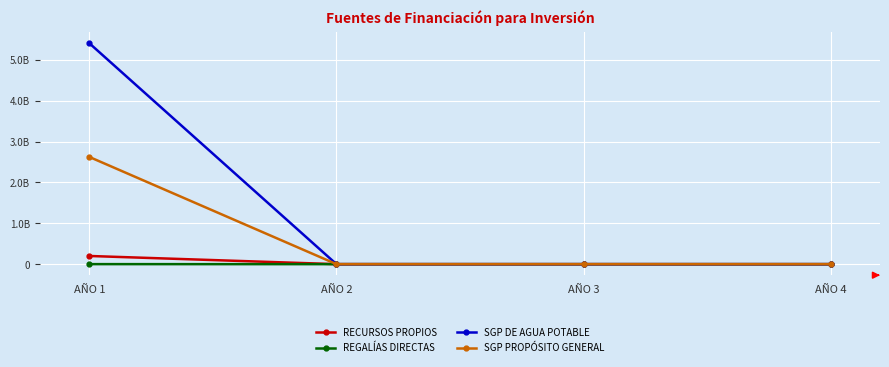

Is it true that REGALÍAS DIRECTAS equals 0 at AÑO 4?

True